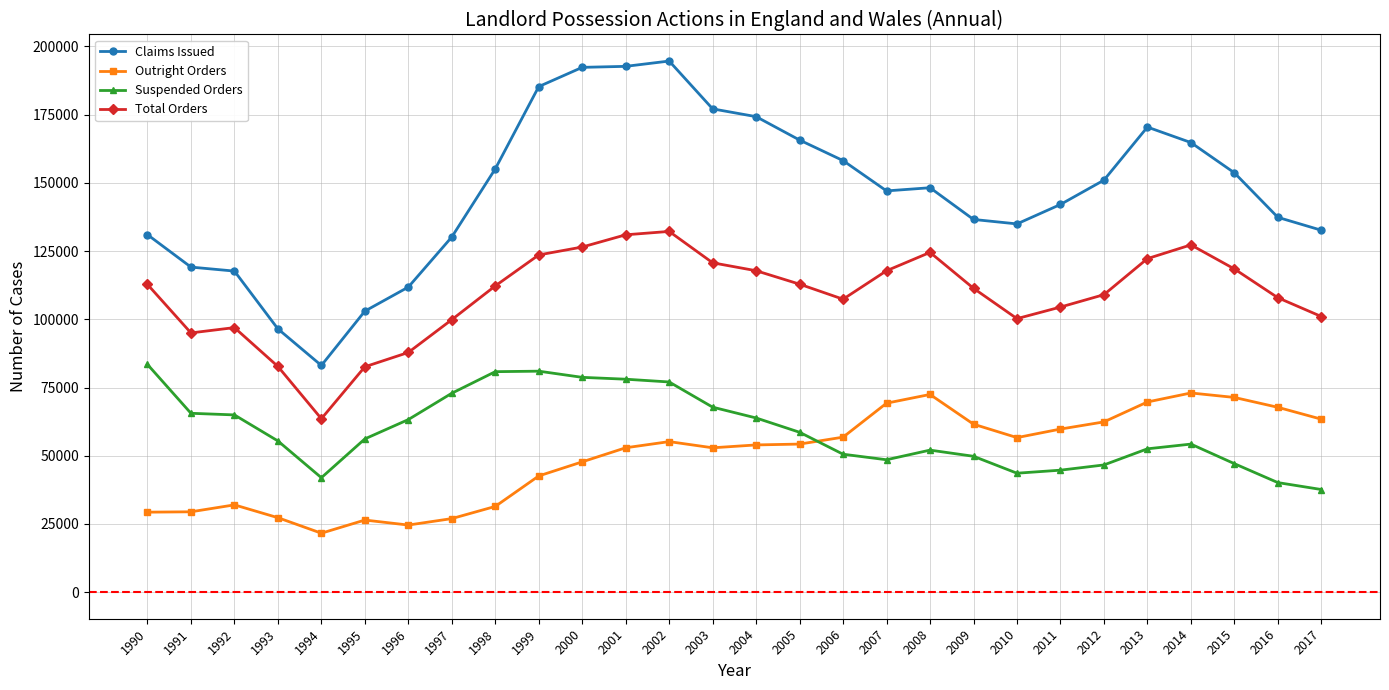

Which category has the highest value across all series?

2002